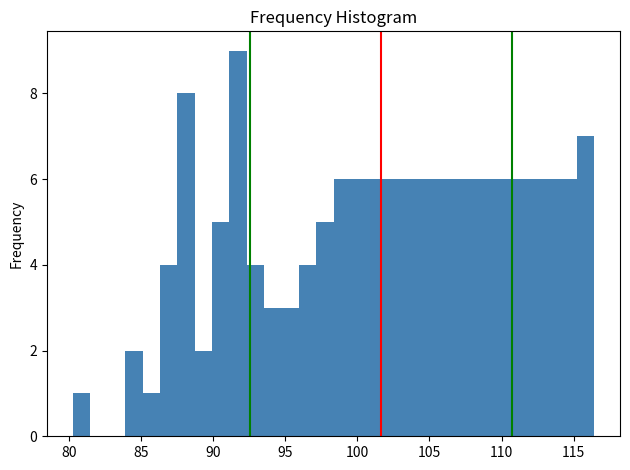

Around what value on the x-axis is the tallest bar? Give the approximate position of its centre, as read against the axis.

91.5